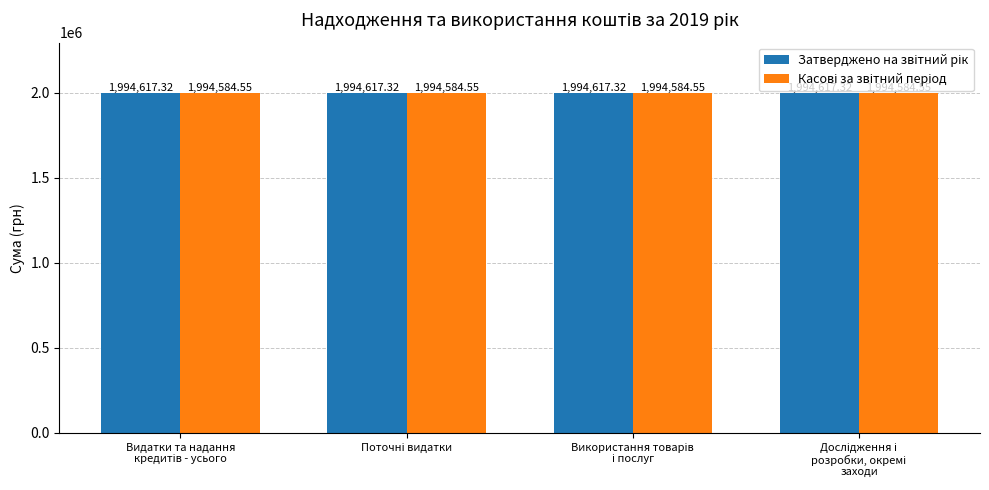

At how many categories does at least one series exceed 1994584?

4